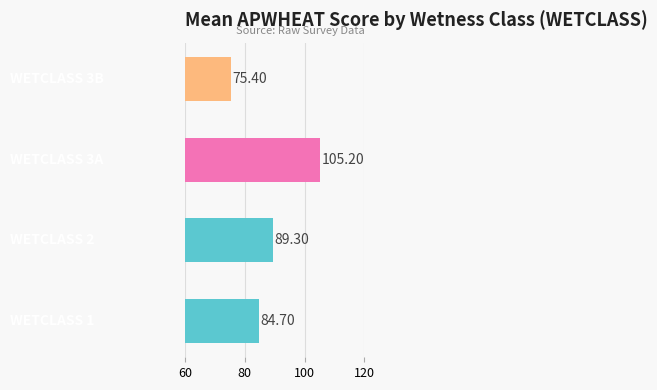

What is the difference between the second highest and minimum values?

13.9